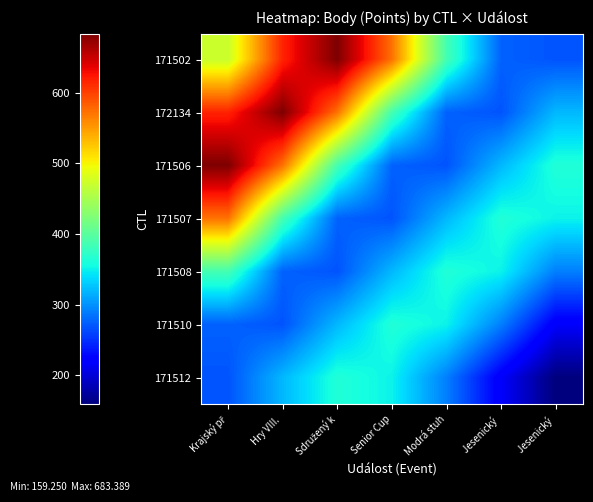

Reading left to right, what are all the values shown in this chart?

171502: Krajský př=470.8	Hry VIII. =616.6	Sdružený k=683.4	Senior Cup=572.7	Modrá stuh=386.6	Jesenický =275.7	Jesenický =268.3
172134: Krajský př=616.6	Hry VIII. =683.4	Sdružený k=572.7	Senior Cup=386.6	Modrá stuh=275.7	Jesenický =268.3	Jesenický =320.1
171506: Krajský př=683.4	Hry VIII. =572.7	Sdružený k=386.6	Senior Cup=275.7	Modrá stuh=268.3	Jesenický =320.1	Jesenický =363.3
171507: Krajský př=572.7	Hry VIII. =386.6	Sdružený k=275.7	Senior Cup=268.3	Modrá stuh=320.1	Jesenický =363.3	Jesenický =350.4
171508: Krajský př=386.6	Hry VIII. =275.7	Sdružený k=268.3	Senior Cup=320.1	Modrá stuh=363.3	Jesenický =350.4	Jesenický =290.8
171510: Krajský př=275.7	Hry VIII. =268.3	Sdružený k=320.1	Senior Cup=363.3	Modrá stuh=350.4	Jesenický =290.8	Jesenický =217.8
171512: Krajský př=268.3	Hry VIII. =320.1	Sdružený k=363.3	Senior Cup=350.4	Modrá stuh=290.8	Jesenický =217.8	Jesenický =159.2